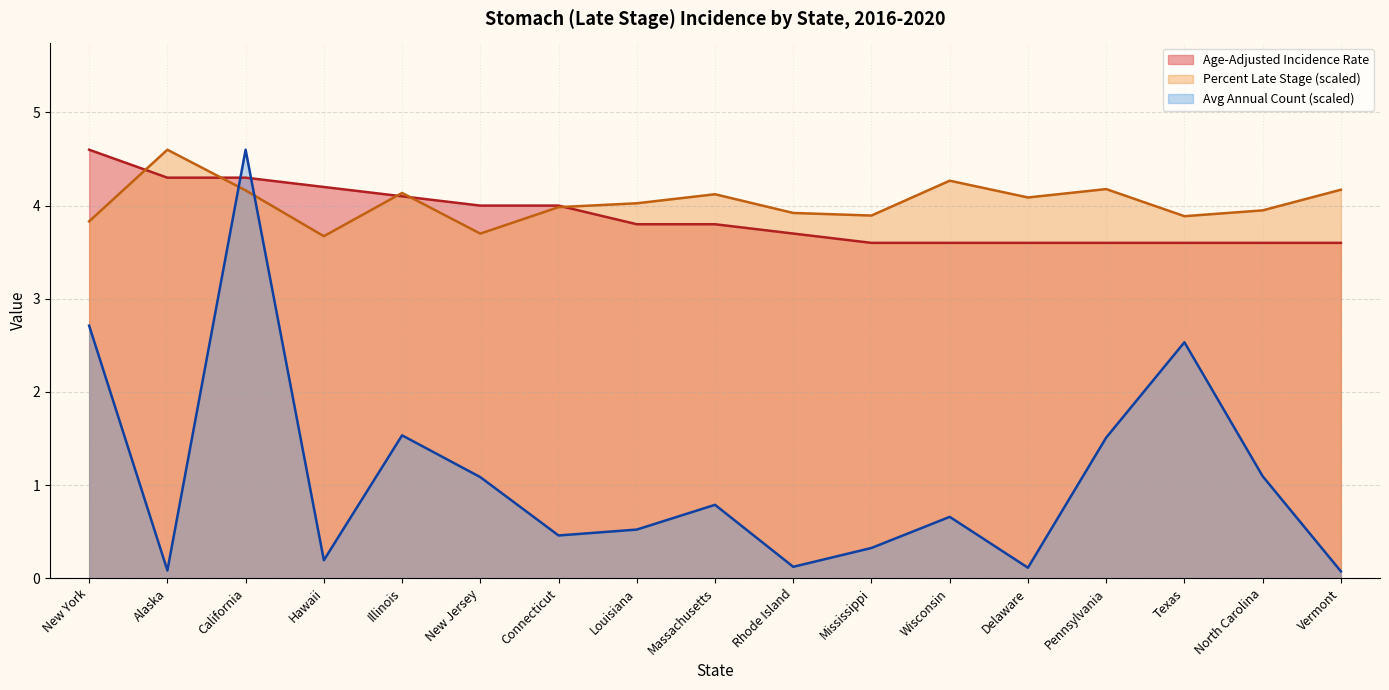

Does the chart have visible grid lines?

Yes